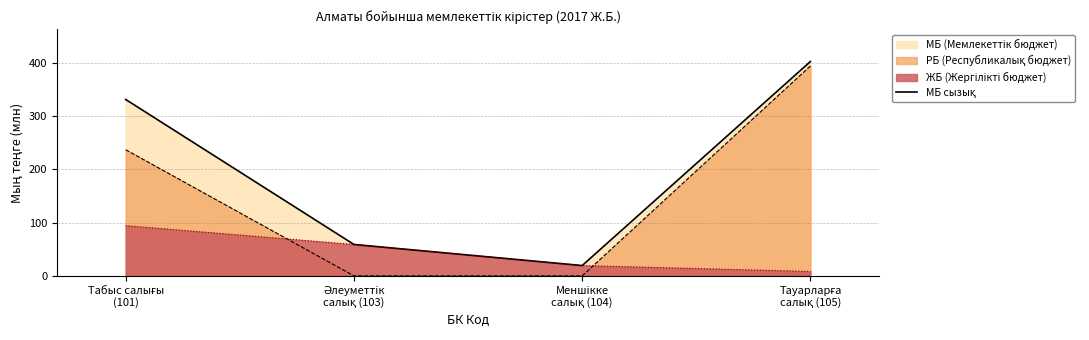

What is the sum of all values?

811.1